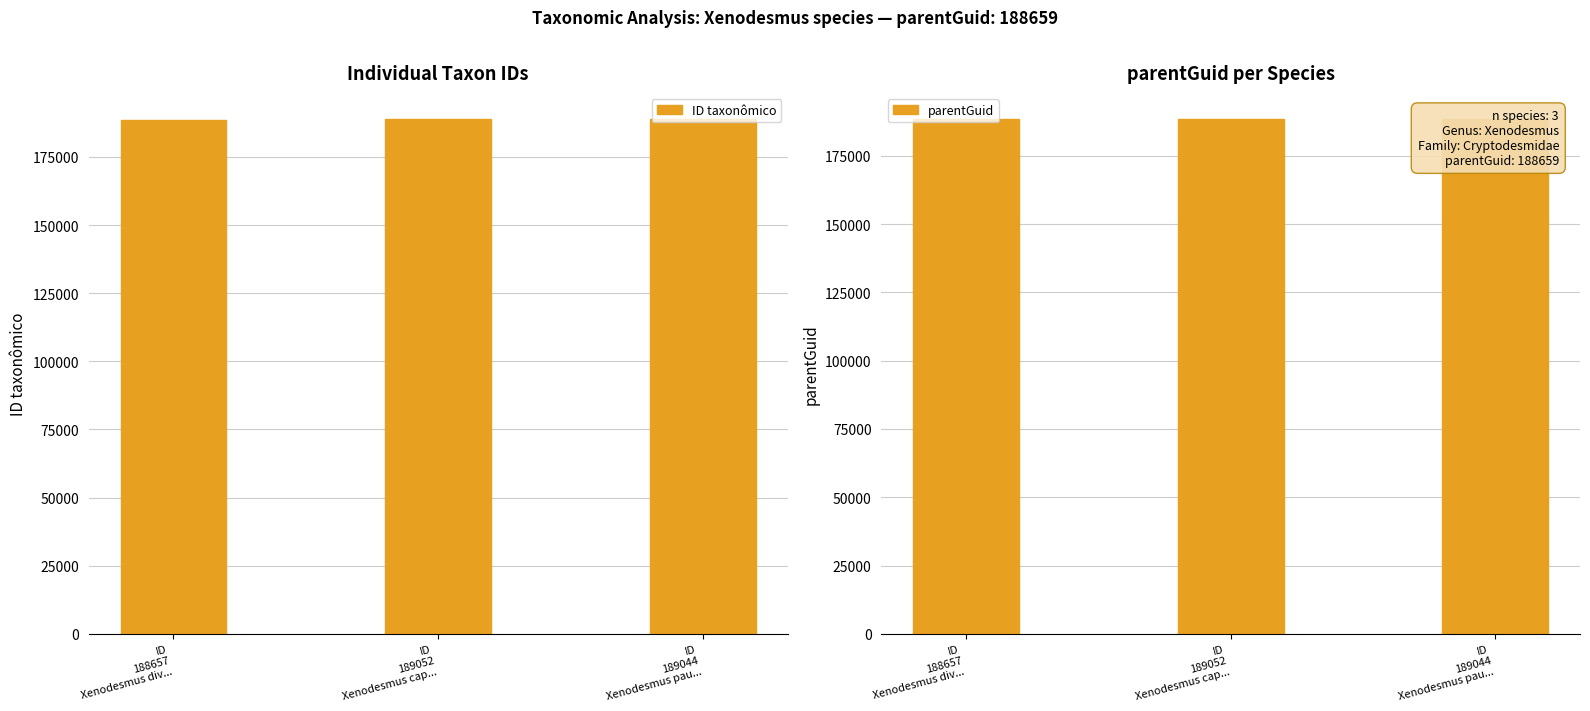

Which series has the largest range (max minus min)?

ID taxonômico